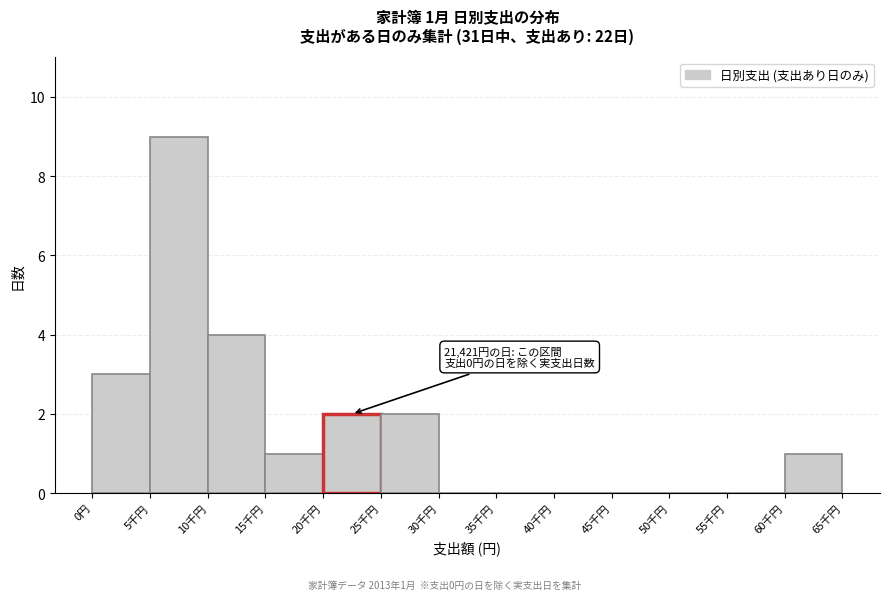

Reading right to left, what are all the values shown in this chart?

60千円=1	55千円=0	50千円=0	45千円=0	40千円=0	35千円=0	30千円=0	25千円=2	20千円=2	15千円=1	10千円=4	5千円=9	0円=3